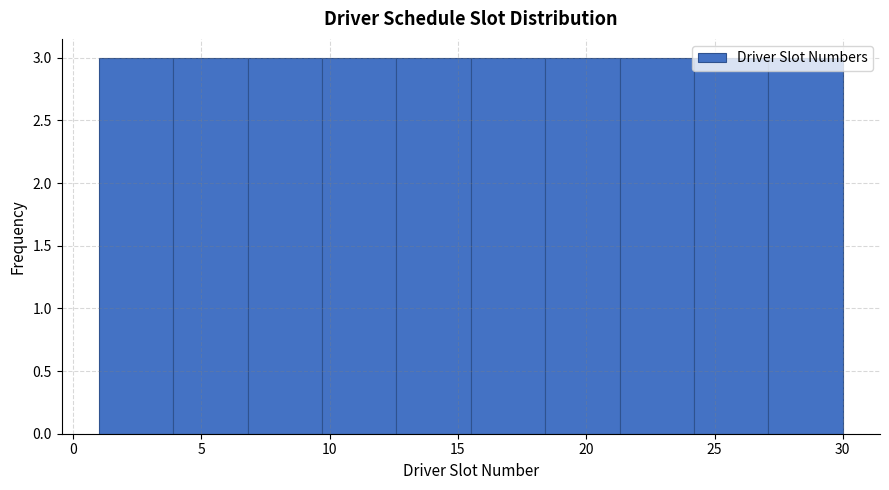

Reading left to right, list every bar in this chart as the range it spans on the x-axis followed by its height. Neither the bar edges nor the heights are printed on the chart, so give them approximately, as read against the axes.

1.0 to 3.9: 3
3.9 to 6.8: 3
6.8 to 9.7: 3
9.7 to 12.6: 3
12.6 to 15.5: 3
15.5 to 18.4: 3
18.4 to 21.3: 3
21.3 to 24.2: 3
24.2 to 27.1: 3
27.1 to 30.0: 3